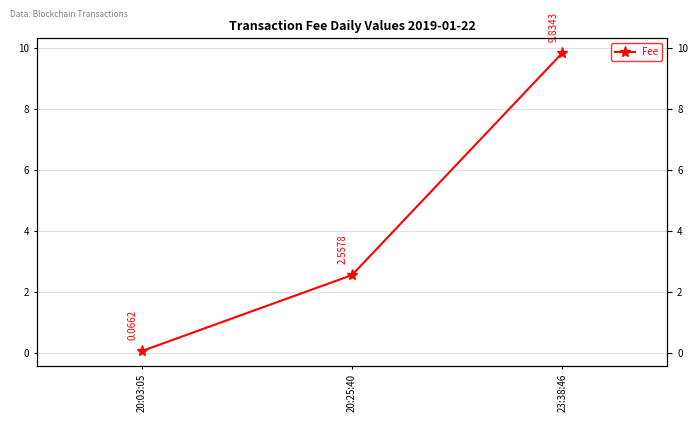

What is the label of the 3rd point from the right?

20:03:05